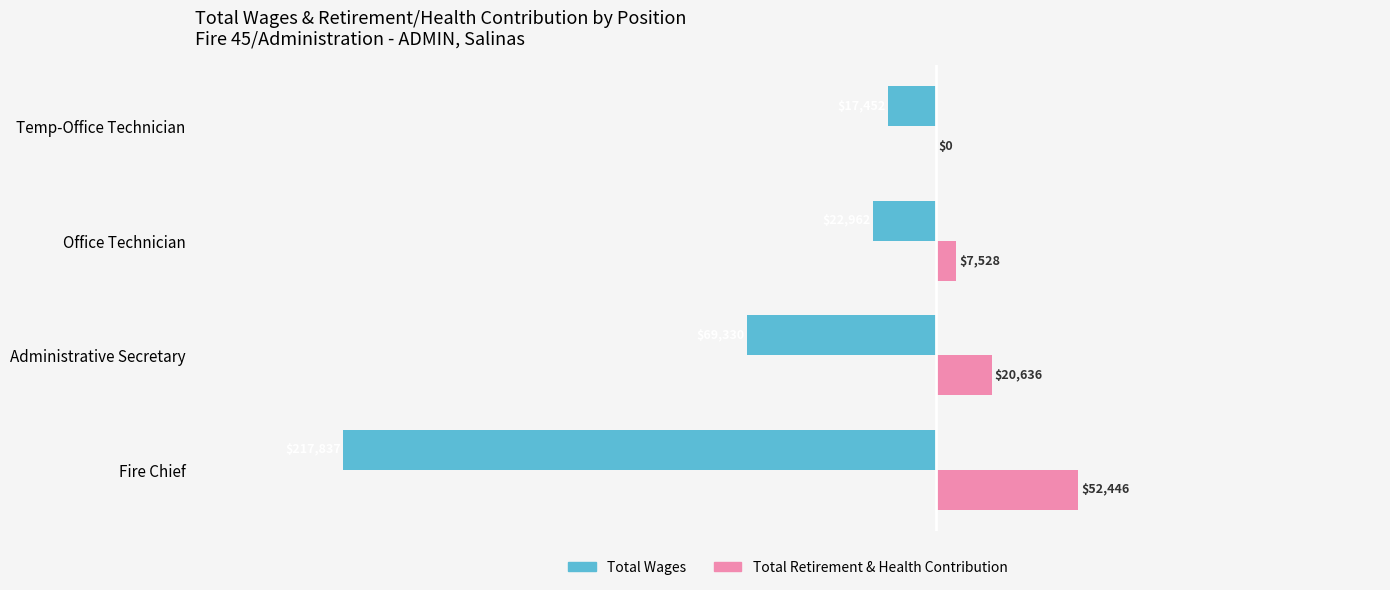

What is the sum of the Total Retirement & Health Contribution values at Fire Chief and Administrative Secretary?

73082